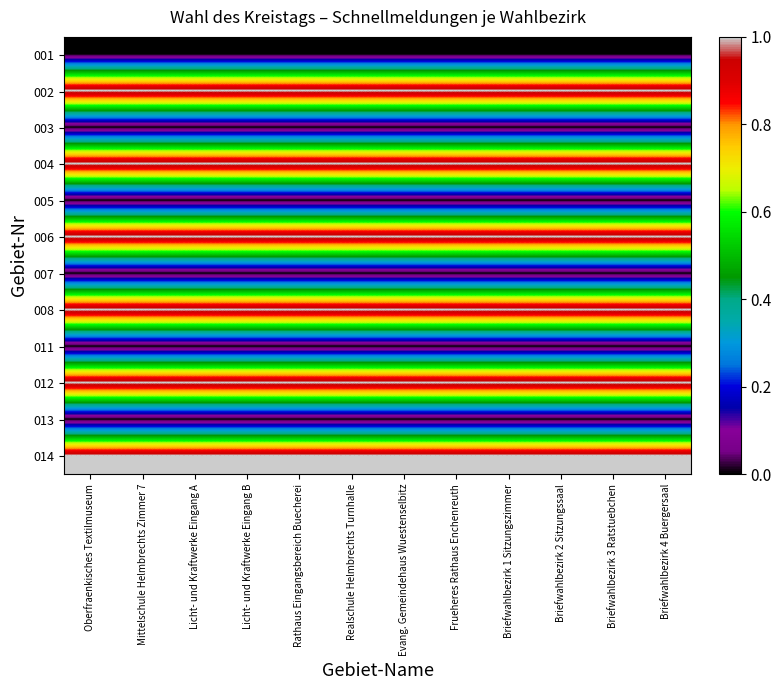

Reading left to right, what are all the values shown in this chart?

001: Oberfraenkisches Textilmuseum=0	Mittelschule Helmbrechts Zimmer 7=0	Licht- und Kraftwerke Eingang A=0	Licht- und Kraftwerke Eingang B=0	Rathaus Eingangsbereich Buecherei=0	Realschule Helmbrechts Turnhalle=0	Evang. Gemeindehaus Wuestenselbitz=0	Frueheres Rathaus Enchenreuth=0	Briefwahlbezirk 1 Sitzungszimmer=0	Briefwahlbezirk 2 Sitzungssaal=0	Briefwahlbezirk 3 Ratstuebchen=0	Briefwahlbezirk 4 Buergersaal=0
002: Oberfraenkisches Textilmuseum=1	Mittelschule Helmbrechts Zimmer 7=1	Licht- und Kraftwerke Eingang A=1	Licht- und Kraftwerke Eingang B=1	Rathaus Eingangsbereich Buecherei=1	Realschule Helmbrechts Turnhalle=1	Evang. Gemeindehaus Wuestenselbitz=1	Frueheres Rathaus Enchenreuth=1	Briefwahlbezirk 1 Sitzungszimmer=1	Briefwahlbezirk 2 Sitzungssaal=1	Briefwahlbezirk 3 Ratstuebchen=1	Briefwahlbezirk 4 Buergersaal=1
003: Oberfraenkisches Textilmuseum=0	Mittelschule Helmbrechts Zimmer 7=0	Licht- und Kraftwerke Eingang A=0	Licht- und Kraftwerke Eingang B=0	Rathaus Eingangsbereich Buecherei=0	Realschule Helmbrechts Turnhalle=0	Evang. Gemeindehaus Wuestenselbitz=0	Frueheres Rathaus Enchenreuth=0	Briefwahlbezirk 1 Sitzungszimmer=0	Briefwahlbezirk 2 Sitzungssaal=0	Briefwahlbezirk 3 Ratstuebchen=0	Briefwahlbezirk 4 Buergersaal=0
004: Oberfraenkisches Textilmuseum=1	Mittelschule Helmbrechts Zimmer 7=1	Licht- und Kraftwerke Eingang A=1	Licht- und Kraftwerke Eingang B=1	Rathaus Eingangsbereich Buecherei=1	Realschule Helmbrechts Turnhalle=1	Evang. Gemeindehaus Wuestenselbitz=1	Frueheres Rathaus Enchenreuth=1	Briefwahlbezirk 1 Sitzungszimmer=1	Briefwahlbezirk 2 Sitzungssaal=1	Briefwahlbezirk 3 Ratstuebchen=1	Briefwahlbezirk 4 Buergersaal=1
005: Oberfraenkisches Textilmuseum=0	Mittelschule Helmbrechts Zimmer 7=0	Licht- und Kraftwerke Eingang A=0	Licht- und Kraftwerke Eingang B=0	Rathaus Eingangsbereich Buecherei=0	Realschule Helmbrechts Turnhalle=0	Evang. Gemeindehaus Wuestenselbitz=0	Frueheres Rathaus Enchenreuth=0	Briefwahlbezirk 1 Sitzungszimmer=0	Briefwahlbezirk 2 Sitzungssaal=0	Briefwahlbezirk 3 Ratstuebchen=0	Briefwahlbezirk 4 Buergersaal=0
006: Oberfraenkisches Textilmuseum=1	Mittelschule Helmbrechts Zimmer 7=1	Licht- und Kraftwerke Eingang A=1	Licht- und Kraftwerke Eingang B=1	Rathaus Eingangsbereich Buecherei=1	Realschule Helmbrechts Turnhalle=1	Evang. Gemeindehaus Wuestenselbitz=1	Frueheres Rathaus Enchenreuth=1	Briefwahlbezirk 1 Sitzungszimmer=1	Briefwahlbezirk 2 Sitzungssaal=1	Briefwahlbezirk 3 Ratstuebchen=1	Briefwahlbezirk 4 Buergersaal=1
007: Oberfraenkisches Textilmuseum=0	Mittelschule Helmbrechts Zimmer 7=0	Licht- und Kraftwerke Eingang A=0	Licht- und Kraftwerke Eingang B=0	Rathaus Eingangsbereich Buecherei=0	Realschule Helmbrechts Turnhalle=0	Evang. Gemeindehaus Wuestenselbitz=0	Frueheres Rathaus Enchenreuth=0	Briefwahlbezirk 1 Sitzungszimmer=0	Briefwahlbezirk 2 Sitzungssaal=0	Briefwahlbezirk 3 Ratstuebchen=0	Briefwahlbezirk 4 Buergersaal=0
008: Oberfraenkisches Textilmuseum=1	Mittelschule Helmbrechts Zimmer 7=1	Licht- und Kraftwerke Eingang A=1	Licht- und Kraftwerke Eingang B=1	Rathaus Eingangsbereich Buecherei=1	Realschule Helmbrechts Turnhalle=1	Evang. Gemeindehaus Wuestenselbitz=1	Frueheres Rathaus Enchenreuth=1	Briefwahlbezirk 1 Sitzungszimmer=1	Briefwahlbezirk 2 Sitzungssaal=1	Briefwahlbezirk 3 Ratstuebchen=1	Briefwahlbezirk 4 Buergersaal=1
011: Oberfraenkisches Textilmuseum=0	Mittelschule Helmbrechts Zimmer 7=0	Licht- und Kraftwerke Eingang A=0	Licht- und Kraftwerke Eingang B=0	Rathaus Eingangsbereich Buecherei=0	Realschule Helmbrechts Turnhalle=0	Evang. Gemeindehaus Wuestenselbitz=0	Frueheres Rathaus Enchenreuth=0	Briefwahlbezirk 1 Sitzungszimmer=0	Briefwahlbezirk 2 Sitzungssaal=0	Briefwahlbezirk 3 Ratstuebchen=0	Briefwahlbezirk 4 Buergersaal=0
012: Oberfraenkisches Textilmuseum=1	Mittelschule Helmbrechts Zimmer 7=1	Licht- und Kraftwerke Eingang A=1	Licht- und Kraftwerke Eingang B=1	Rathaus Eingangsbereich Buecherei=1	Realschule Helmbrechts Turnhalle=1	Evang. Gemeindehaus Wuestenselbitz=1	Frueheres Rathaus Enchenreuth=1	Briefwahlbezirk 1 Sitzungszimmer=1	Briefwahlbezirk 2 Sitzungssaal=1	Briefwahlbezirk 3 Ratstuebchen=1	Briefwahlbezirk 4 Buergersaal=1
013: Oberfraenkisches Textilmuseum=0	Mittelschule Helmbrechts Zimmer 7=0	Licht- und Kraftwerke Eingang A=0	Licht- und Kraftwerke Eingang B=0	Rathaus Eingangsbereich Buecherei=0	Realschule Helmbrechts Turnhalle=0	Evang. Gemeindehaus Wuestenselbitz=0	Frueheres Rathaus Enchenreuth=0	Briefwahlbezirk 1 Sitzungszimmer=0	Briefwahlbezirk 2 Sitzungssaal=0	Briefwahlbezirk 3 Ratstuebchen=0	Briefwahlbezirk 4 Buergersaal=0
014: Oberfraenkisches Textilmuseum=1	Mittelschule Helmbrechts Zimmer 7=1	Licht- und Kraftwerke Eingang A=1	Licht- und Kraftwerke Eingang B=1	Rathaus Eingangsbereich Buecherei=1	Realschule Helmbrechts Turnhalle=1	Evang. Gemeindehaus Wuestenselbitz=1	Frueheres Rathaus Enchenreuth=1	Briefwahlbezirk 1 Sitzungszimmer=1	Briefwahlbezirk 2 Sitzungssaal=1	Briefwahlbezirk 3 Ratstuebchen=1	Briefwahlbezirk 4 Buergersaal=1